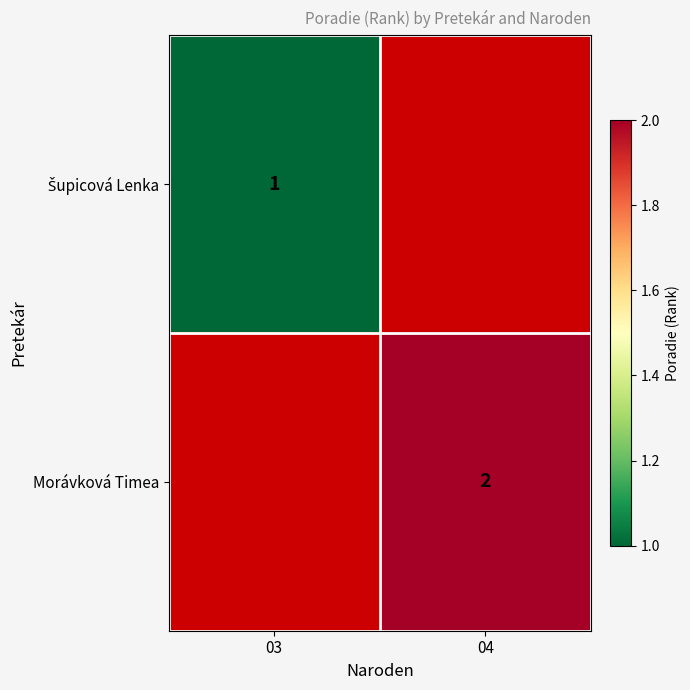

The Morávková Timea series shows 2 at 04. True or false?

True